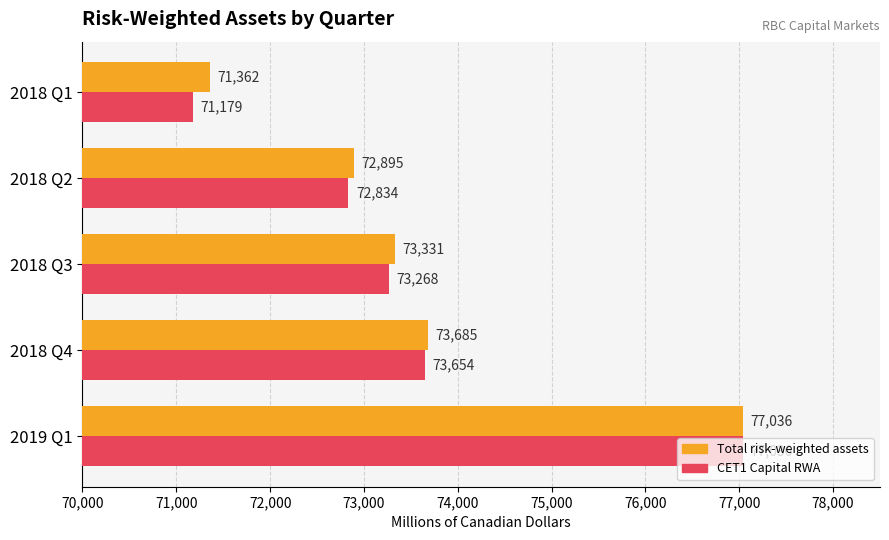

Which category has the highest value across all series?

2019 Q1